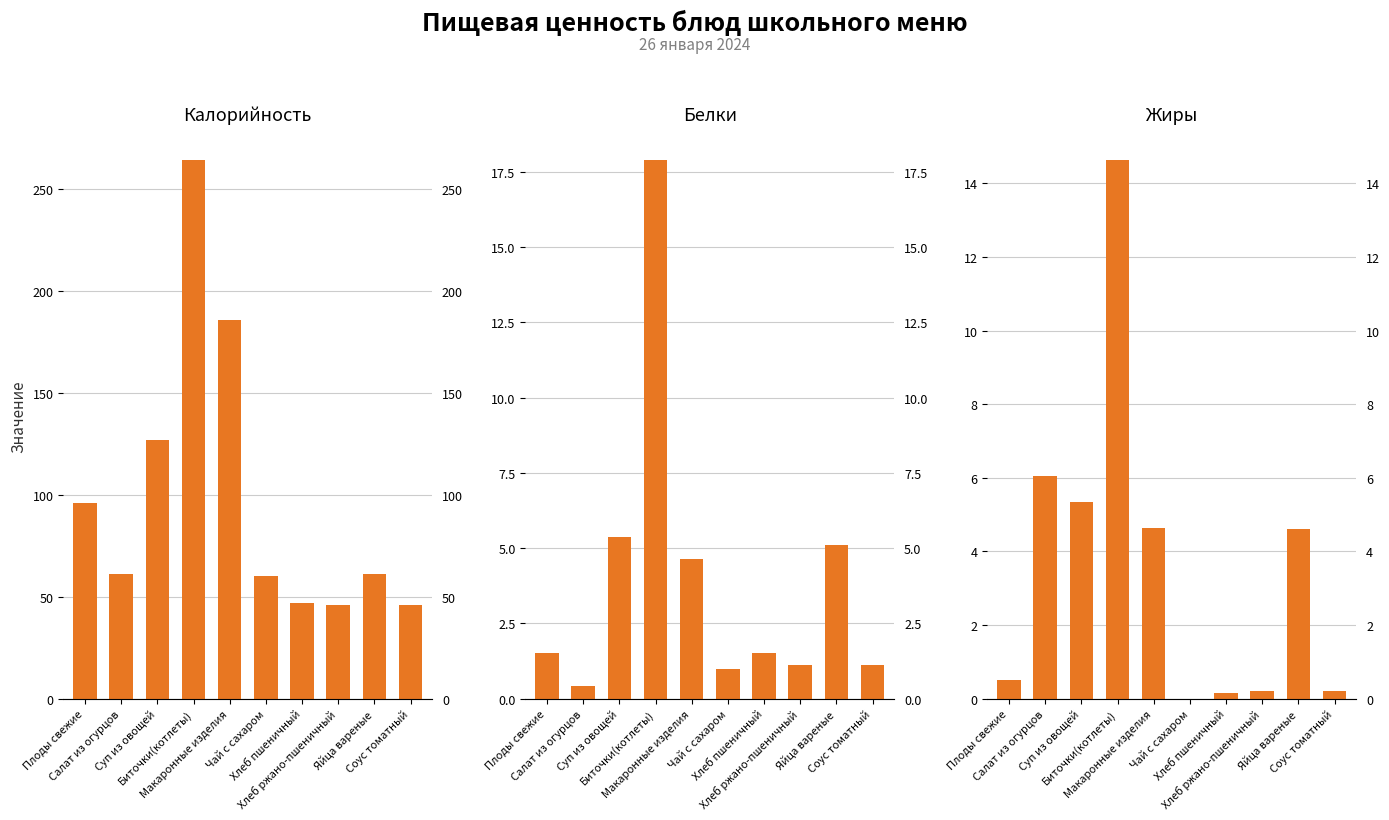

Are the bars grouped side by side (vs. stacked)?

Yes